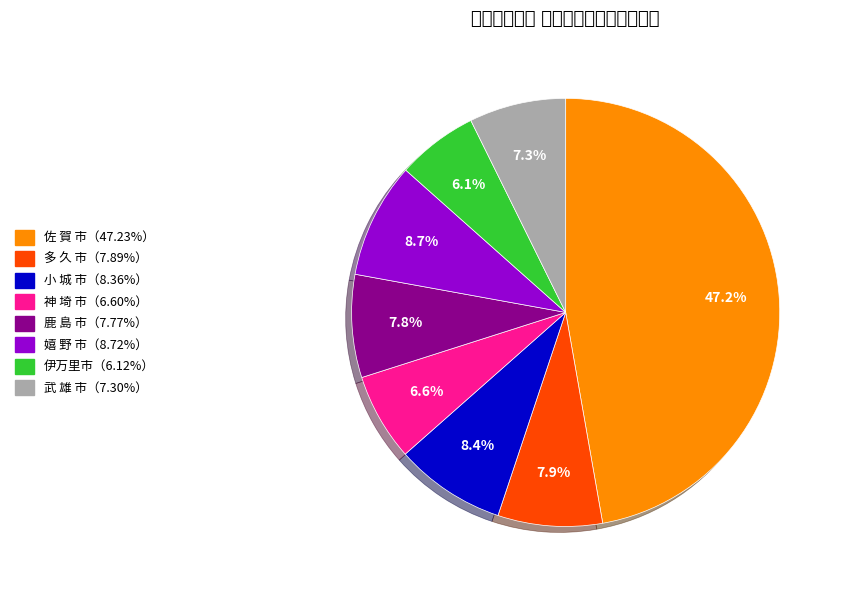

Does any single category account for the majority?

No